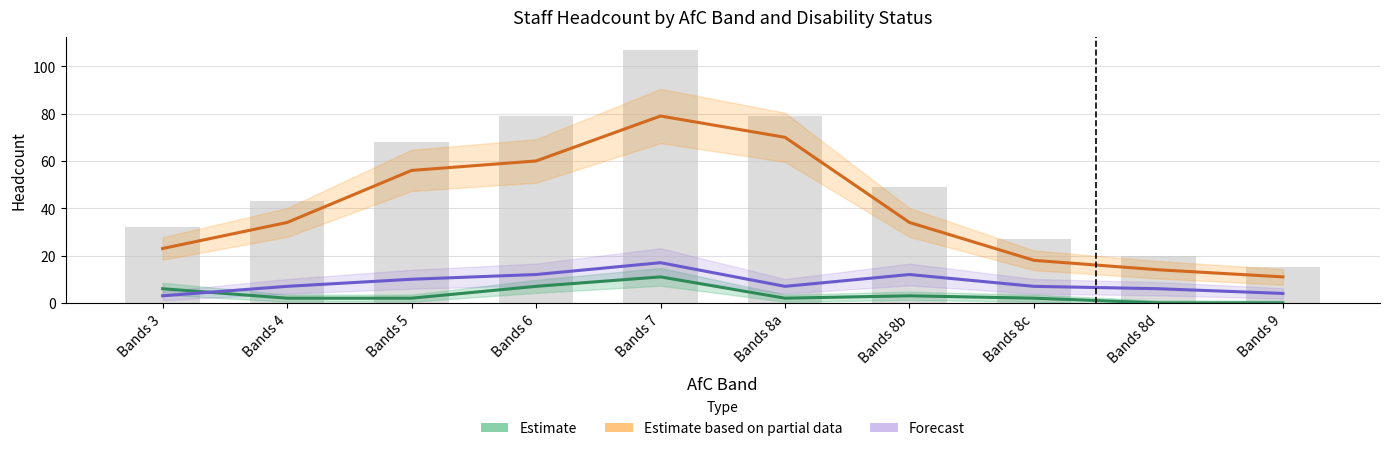

Reading left to right, list all the values displayed in this chart.

Estimate: 6	2	2	7	11	2	3	2	0	0
Estimate based on partial data: 23	34	56	60	79	70	34	18	14	11
Forecast: 3	7	10	12	17	7	12	7	6	4